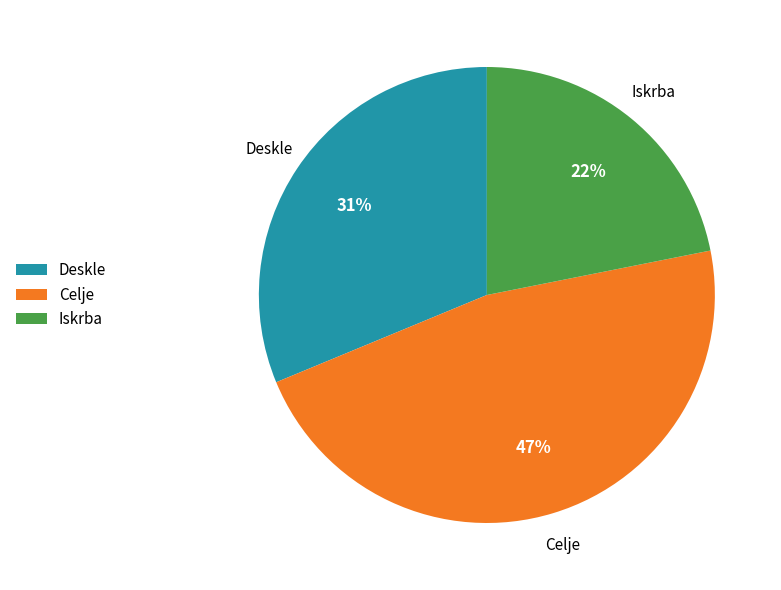

Between Deskle and Celje, which is larger?

Celje